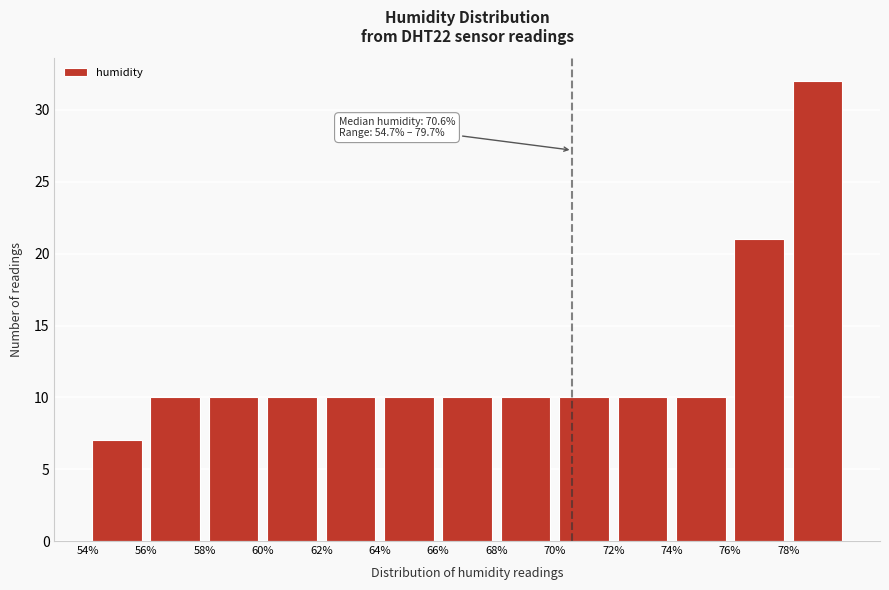

Which range on the x-axis has the tallest bar?

78 to 80